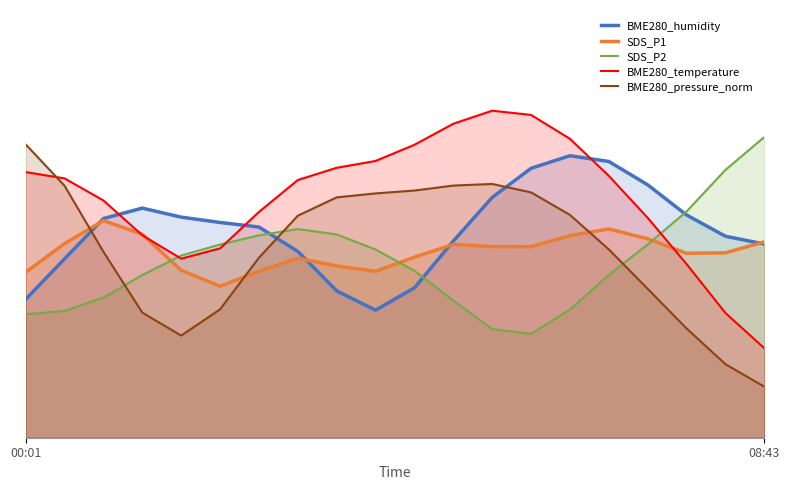

How many BME280_humidity values are between 0 and 1?

20